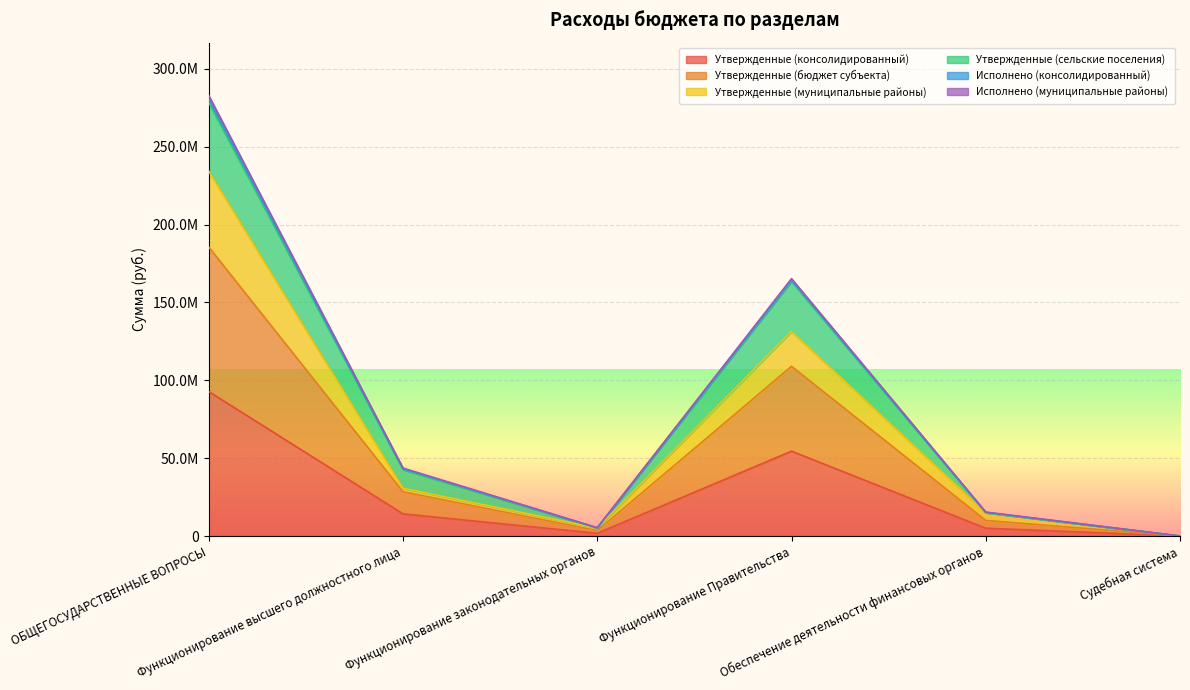

What position from the left is Обеспечение деятельности финансовых органов?

5